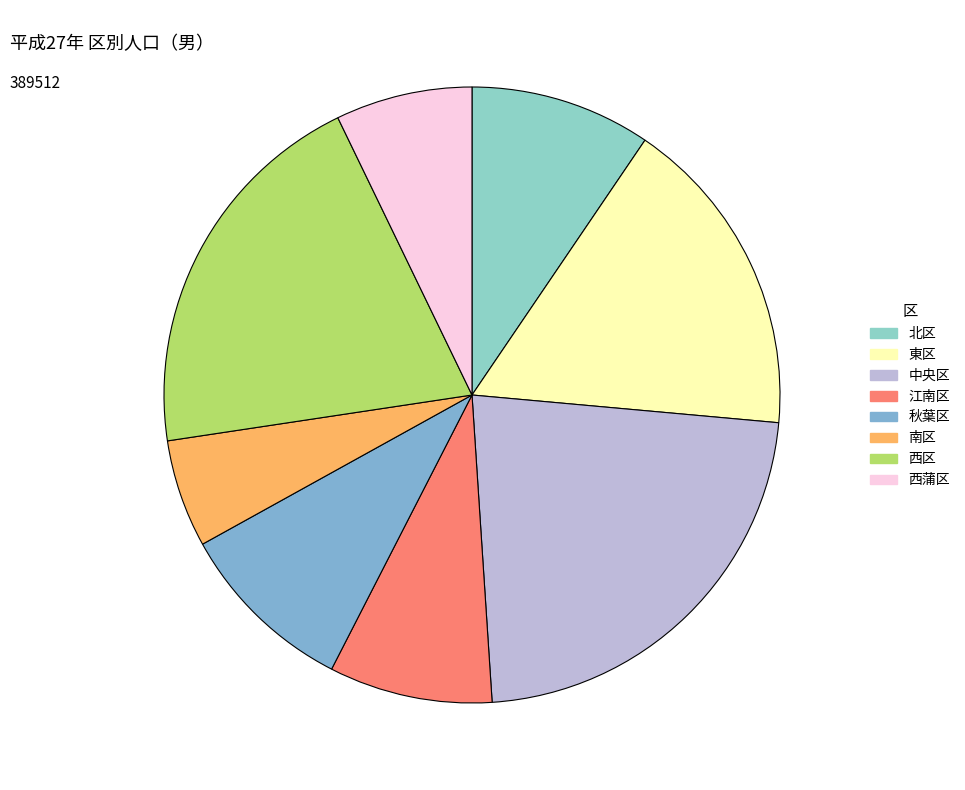

Which slice is the largest?

中央区